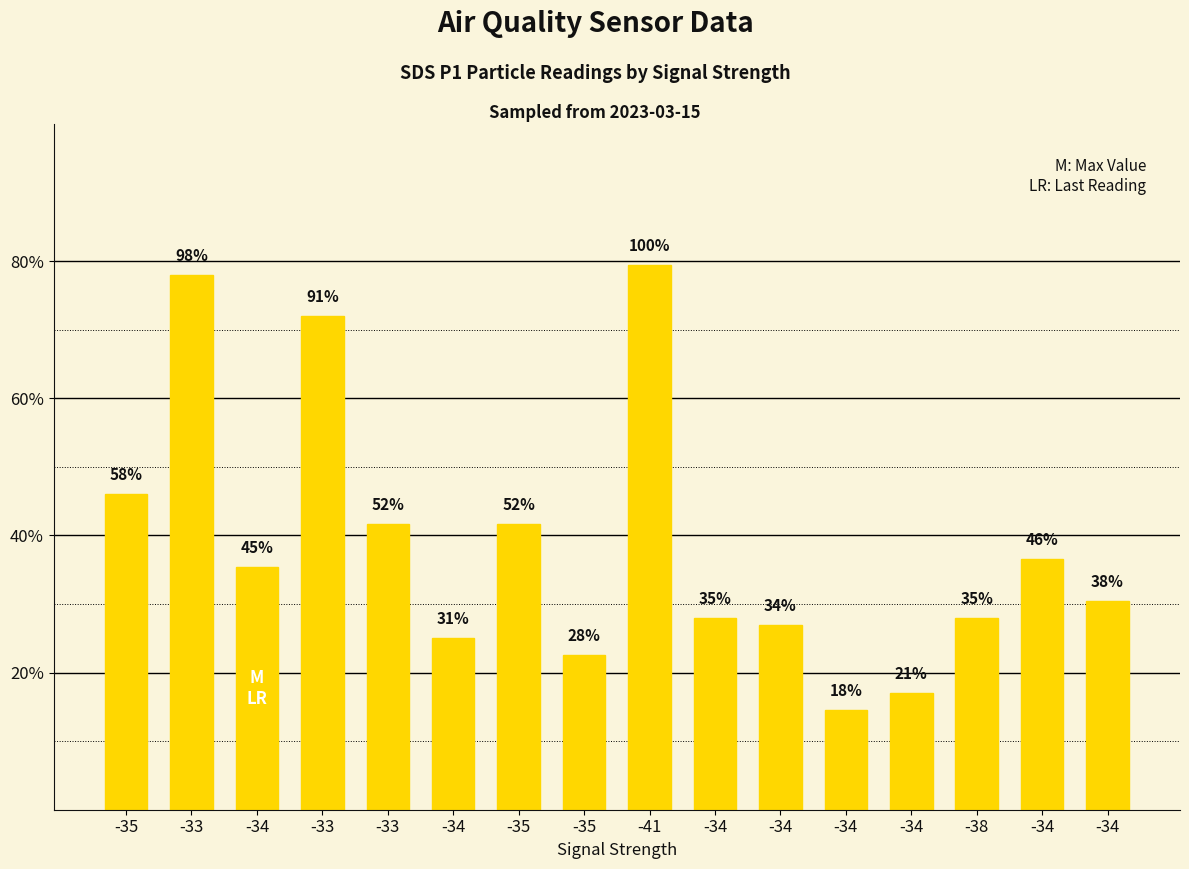

Are the bars horizontal?

No